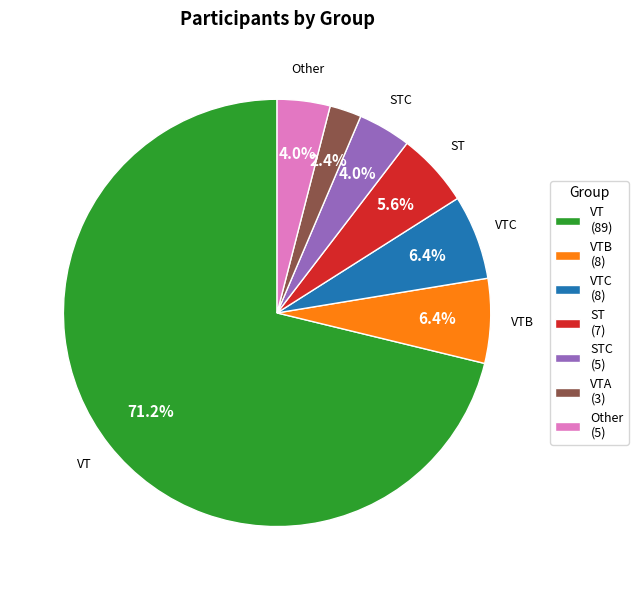

Between VTA (3) and ST (7), which is larger?

ST (7)